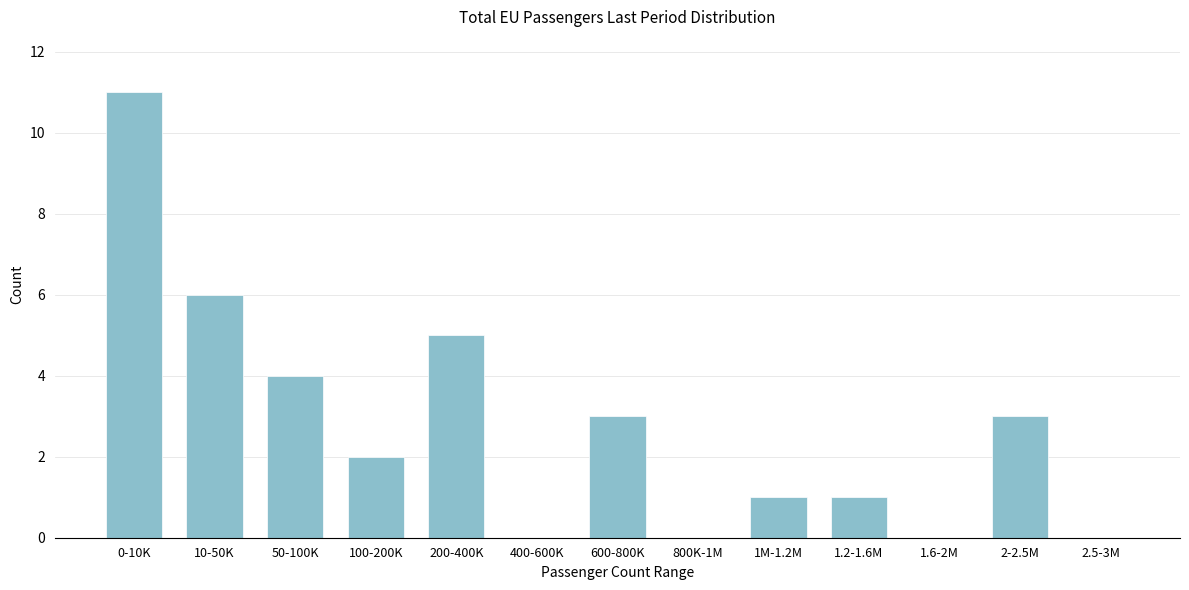

Reading right to left, transcribe all the data shown in this chart.

2.5-3M=0	2-2.5M=3	1.6-2M=0	1.2-1.6M=1	1M-1.2M=1	800K-1M=0	600-800K=3	400-600K=0	200-400K=5	100-200K=2	50-100K=4	10-50K=6	0-10K=11